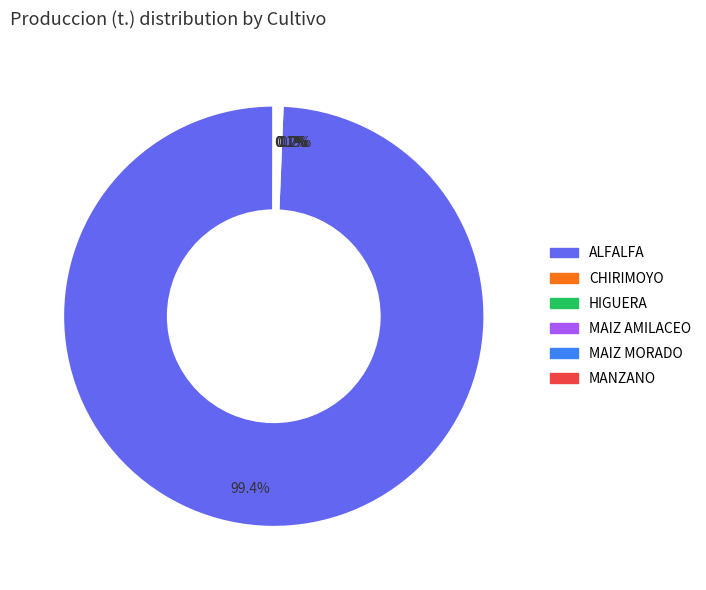

Is there a majority slice in this chart?

Yes